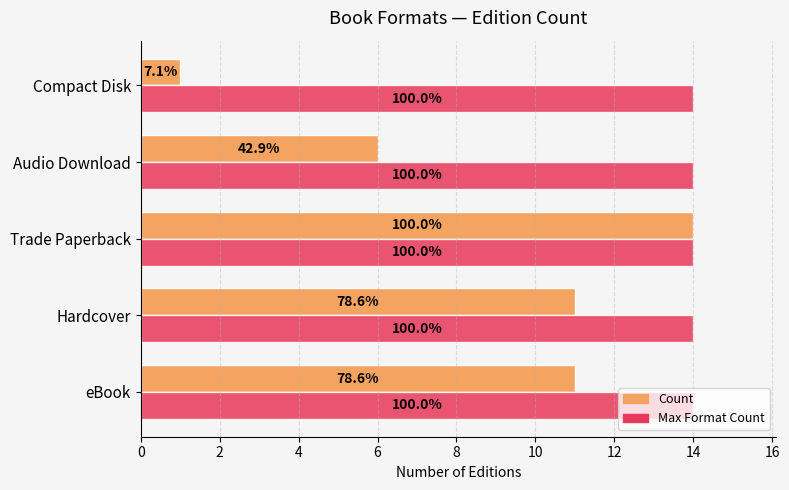

What are all the series names shown in the legend?

Count, Max Format Count